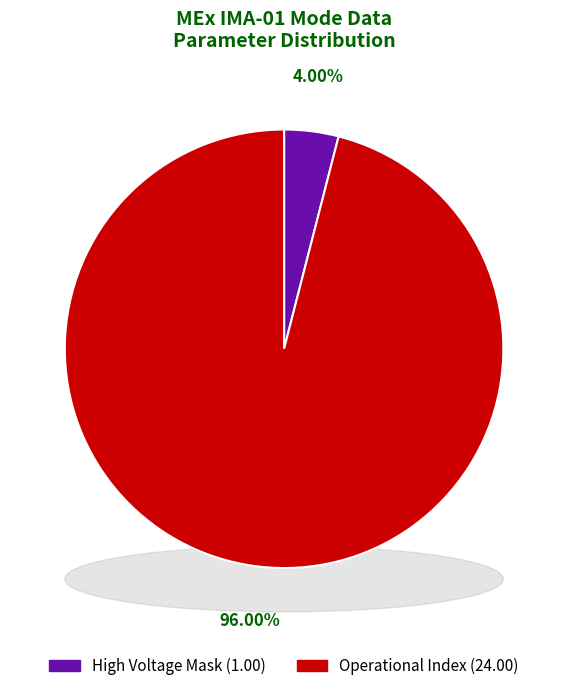

Is Mass Channel 5 the majority of the pie?

No